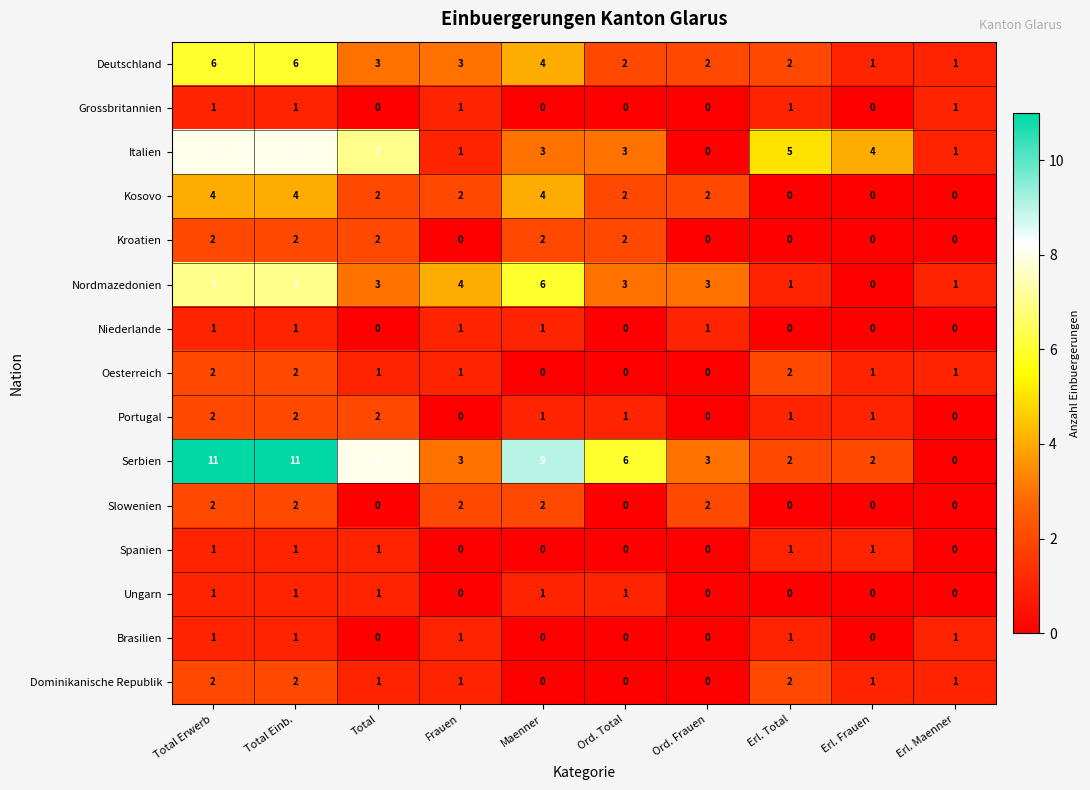

Which series has the largest total across all categories?

Serbien